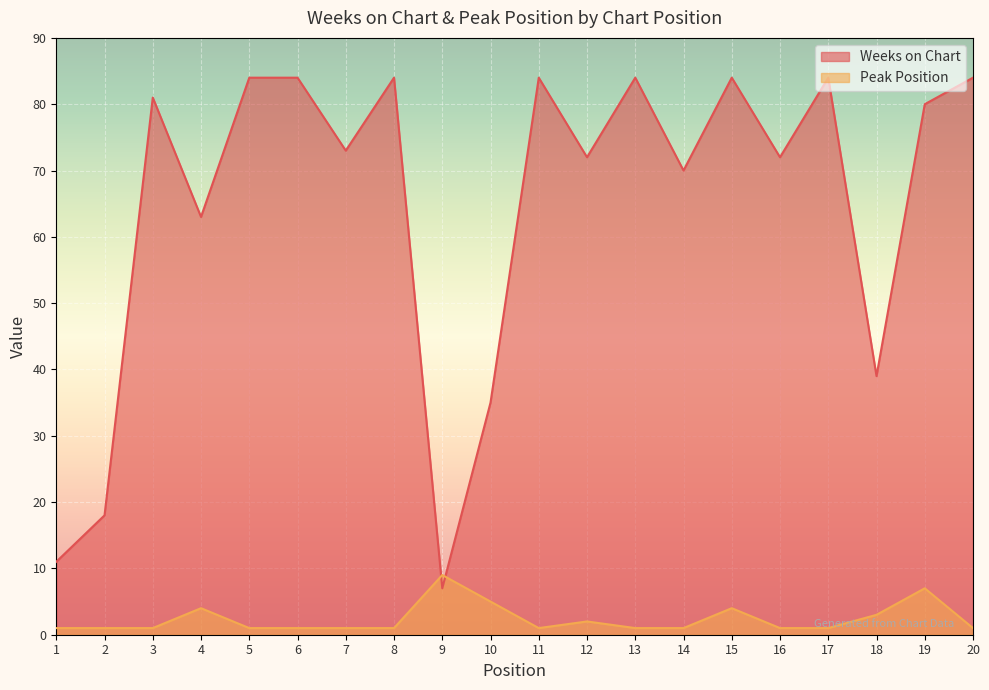

At how many categories does at least one series exceed 16?

18